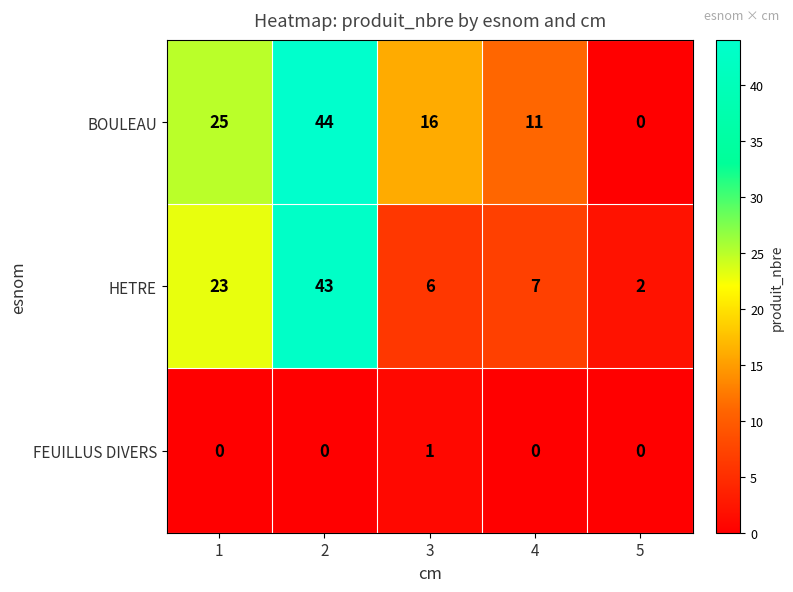

At 1, list the series in order from smallest to largest.

FEUILLUS DIVERS, HETRE, BOULEAU